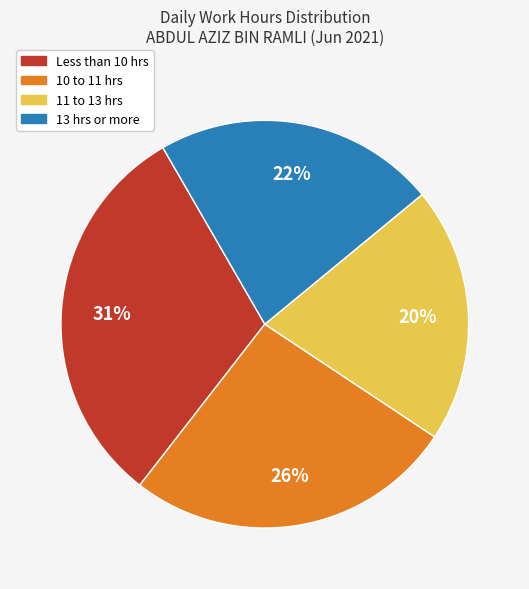

Between 13 hrs or more and Less than 10 hrs, which is larger?

Less than 10 hrs